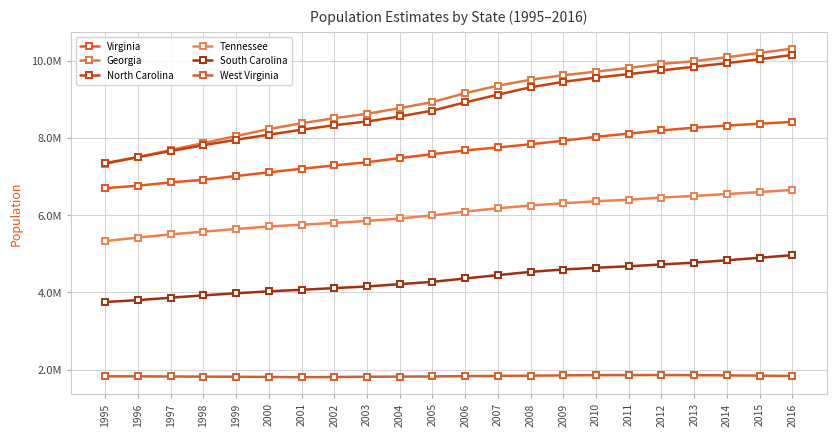

Reading left to right, what are all the values shown in this chart?

Virginia: 6696100	6759800	6846100	6912800	7011500	7105817	7198362	7286873	7366977	7475575	7577105	7673725	7751000	7833496	7925937	8025773	8110035	8192048	8262692	8317372	8367587	8411808
Georgia: 7328413	7501069	7685099	7863536	8045965	8227303	8377038	8508256	8622793	8769252	8925922	9155813	9349988	9504843	9620846	9713521	9811610	9914668	9984938	10087231	10199398	10310371
North Carolina: 7344674	7500670	7656825	7809121	7949361	8081614	8210122	8326201	8422501	8553152	8705407	8917270	9118037	9309449	9449566	9558915	9650963	9746175	9841590	9934399	10035186	10146788
Tennessee: 5326936	5416643	5499233	5570045	5638706	5703719	5750789	5795918	5847812	5910809	5991057	6088766	6175727	6247411	6306019	6356671	6397634	6454306	6494821	6544663	6595056	6651194
South Carolina: 3748582	3796200	3859696	3919235	3974682	4024223	4064995	4107795	4150297	4210921	4270150	4357847	4444110	4528996	4589872	4635943	4672637	4720760	4767894	4828430	4894834	4961119
West Virginia: 1823700	1822808	1819113	1815609	1811799	1807021	1801481	1805414	1812295	1816438	1820492	1827912	1834052	1840310	1847775	1854230	1854972	1856560	1853231	1848514	1841053	1831102